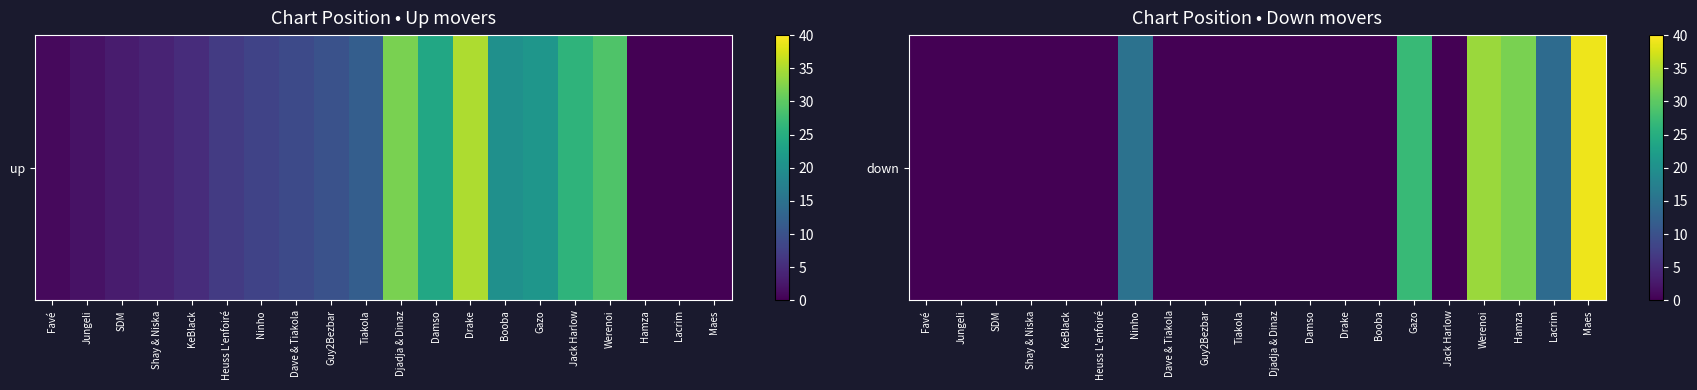

How many values are above zero?

6